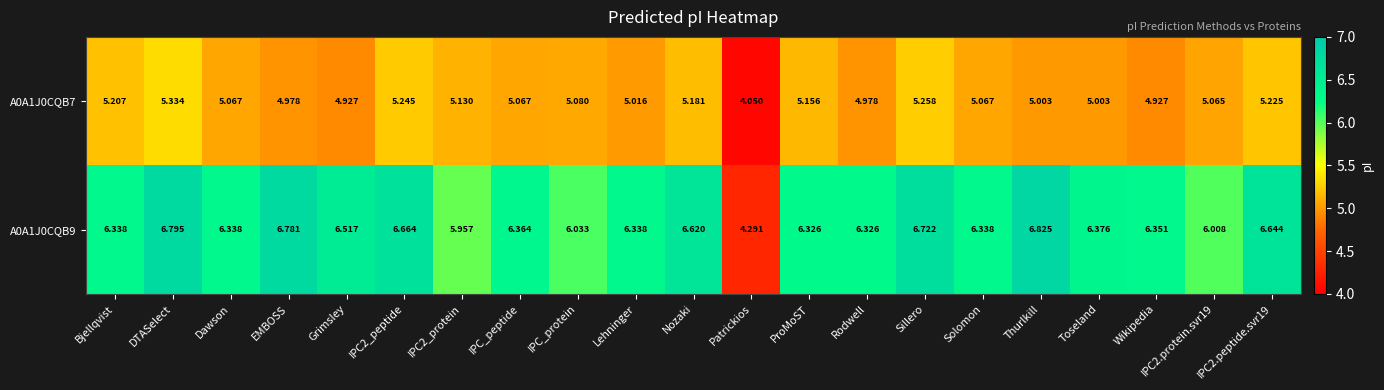

At which category is the sum across all series the highest?

DTASelect